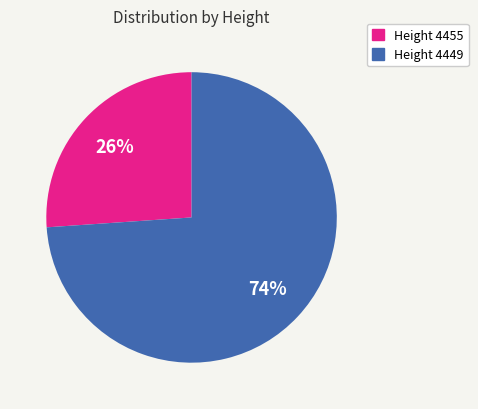

Which category has the biggest portion of the pie?

Height 4449